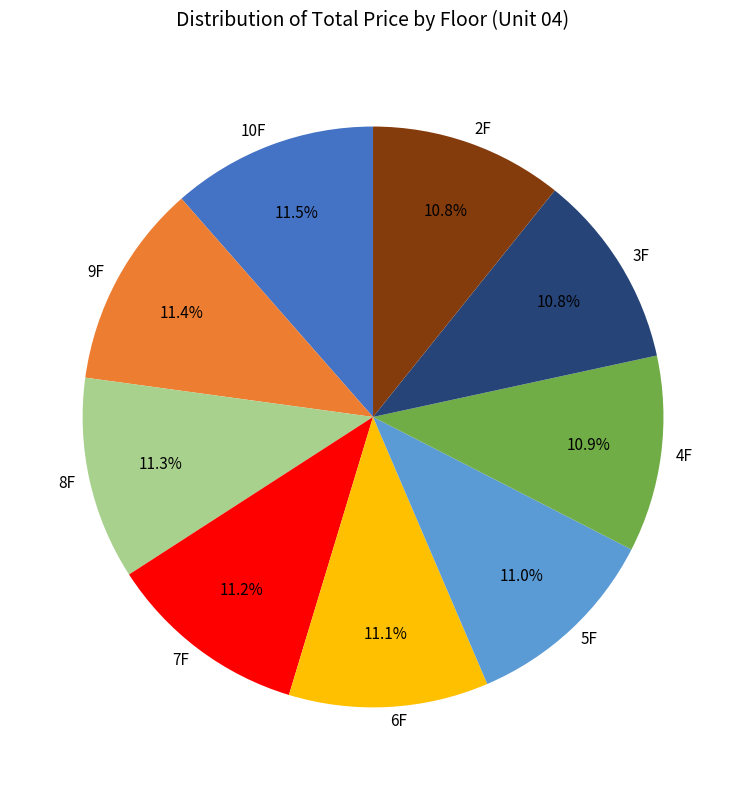

Is the sum of 4F and 6F greater than half?

No